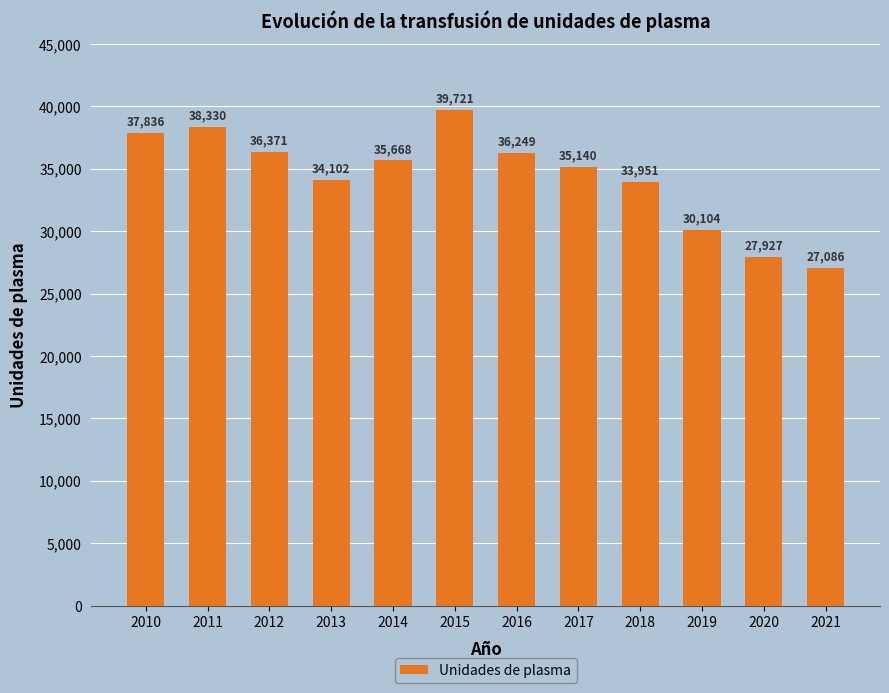

The chart shows a value of 35668 at 2014. True or false?

True